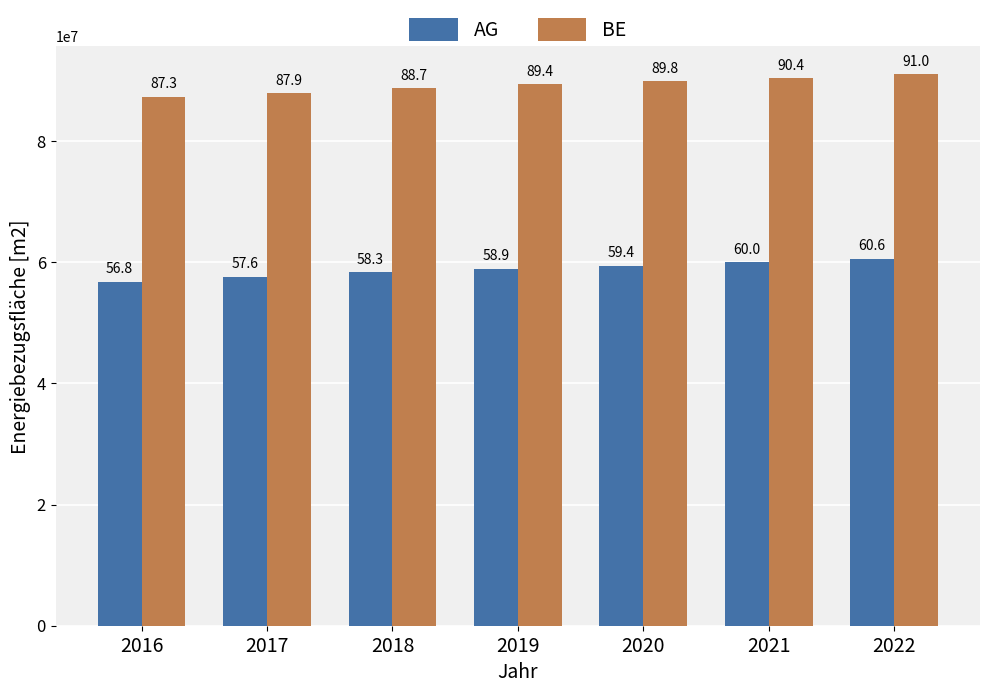

Which label corresponds to the smallest value in the chart?

2016